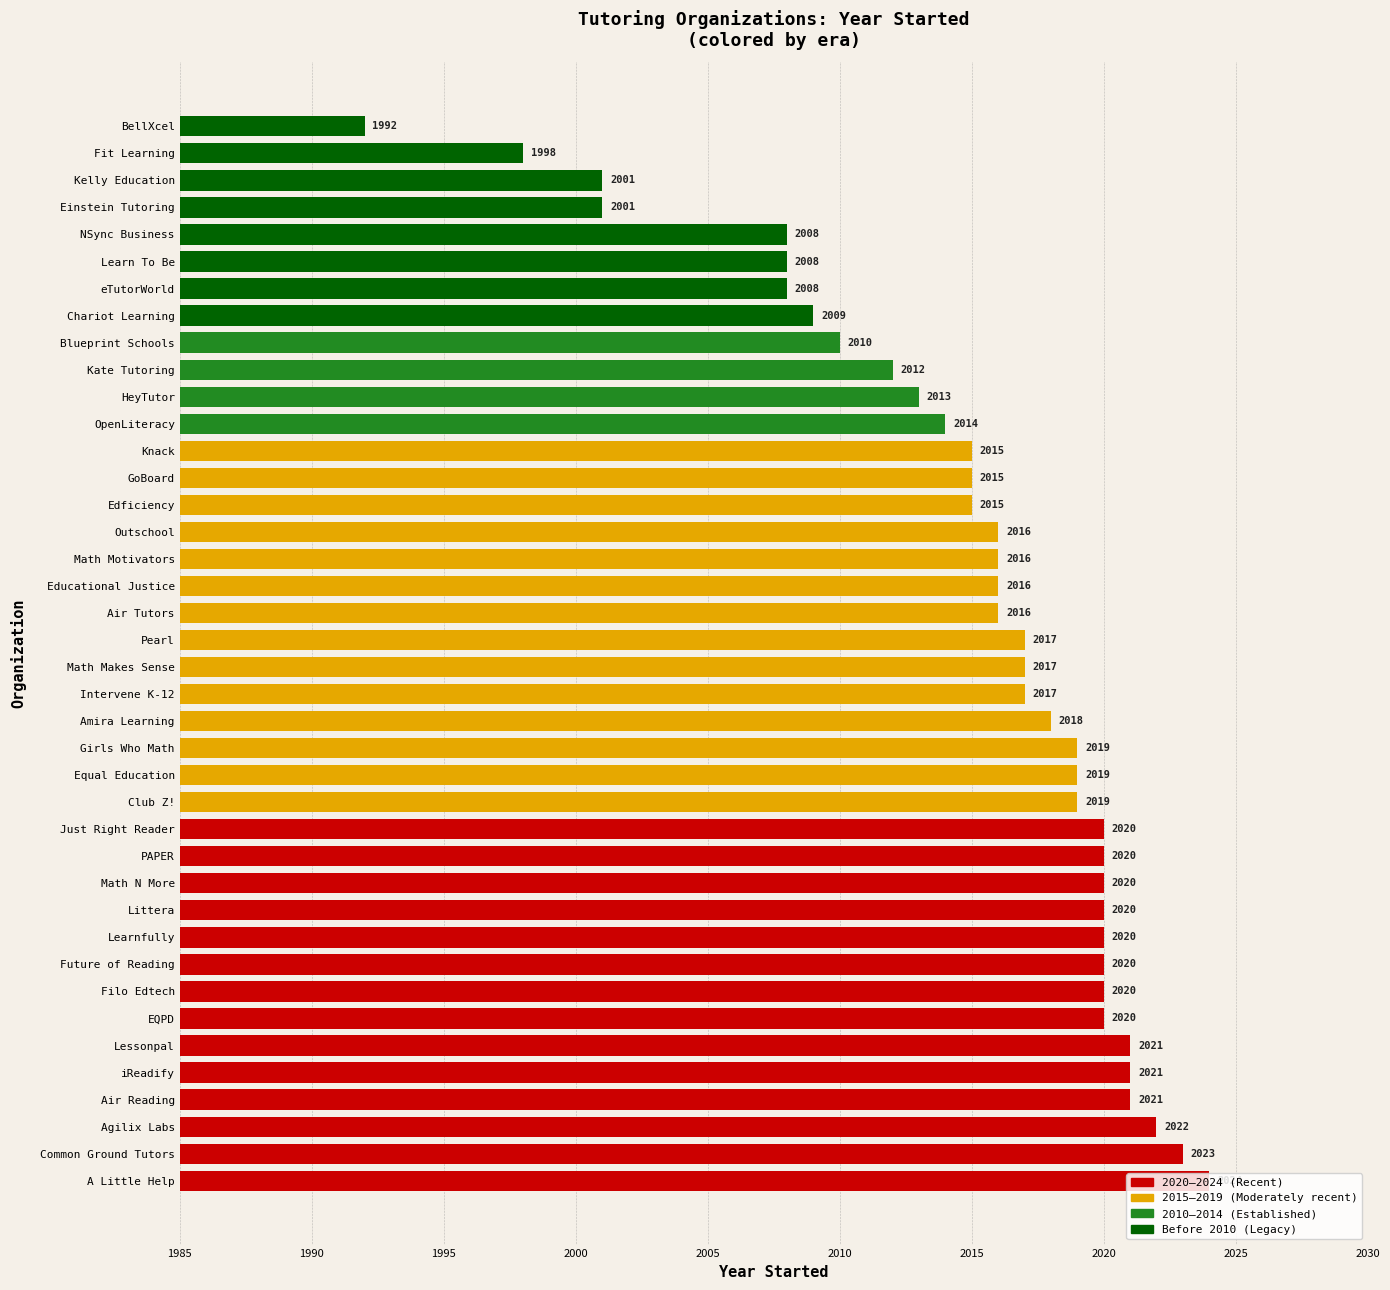

What is the approximate value at Future of Reading?

2020